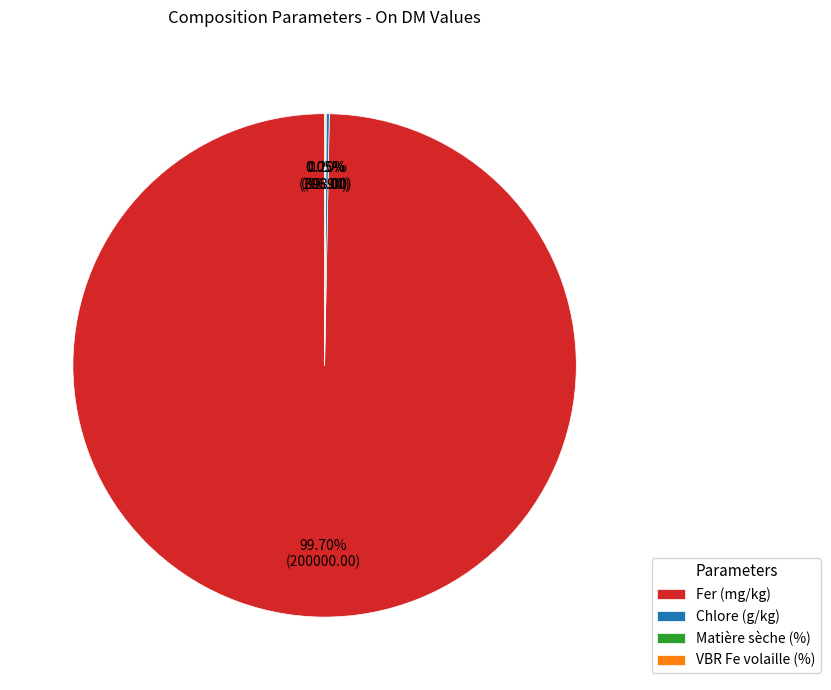

What is the majority slice?

Fer (mg/kg)